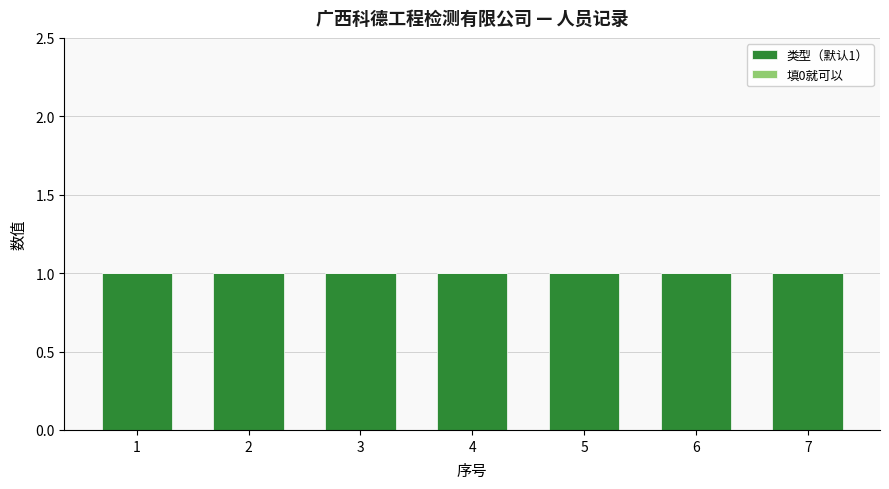

At which category is the sum across all series the highest?

1